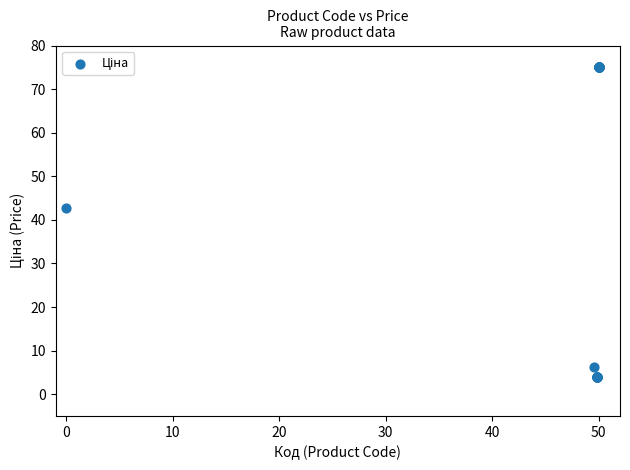

What Y value in the scatter plot is closest to 39?

42.7